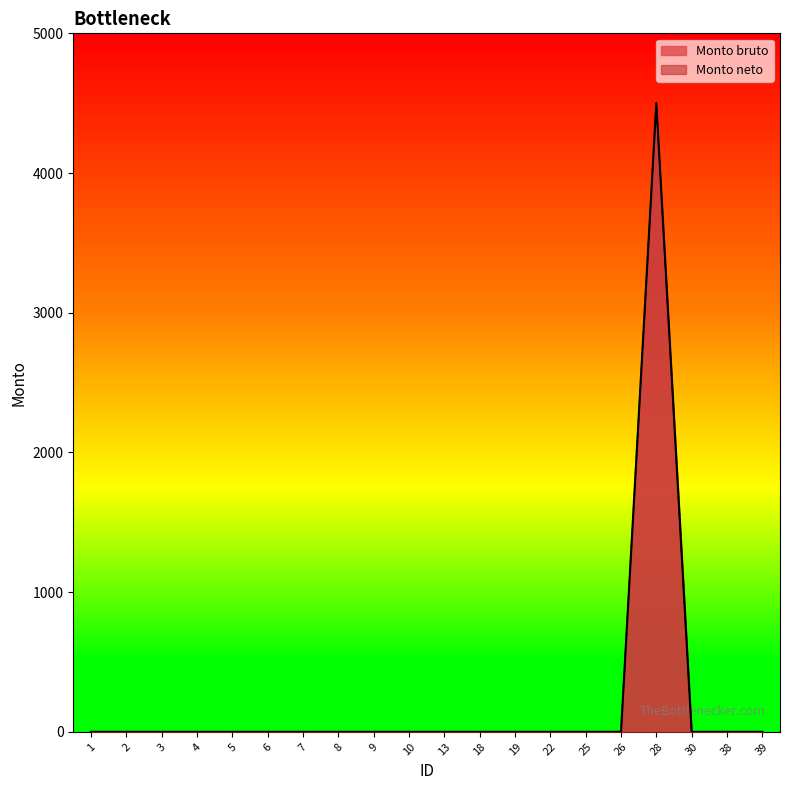

Where is Monto neto nearest to the value 2250?

1